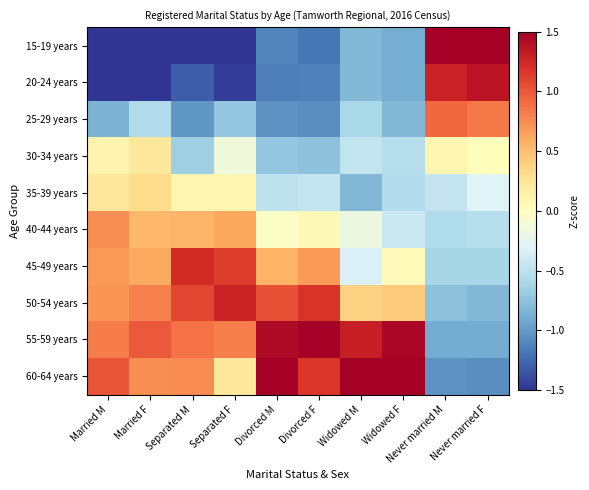

Which series has the largest range (max minus min)?

15-19 years